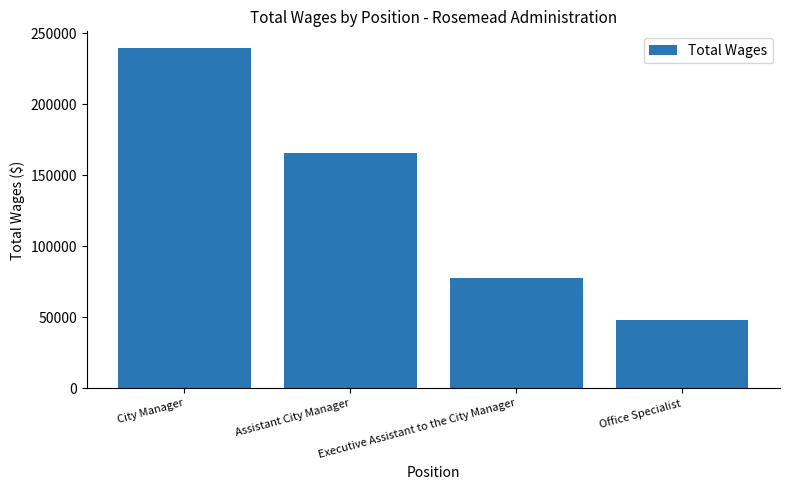

Which has a higher value, Office Specialist or Assistant City Manager?

Assistant City Manager